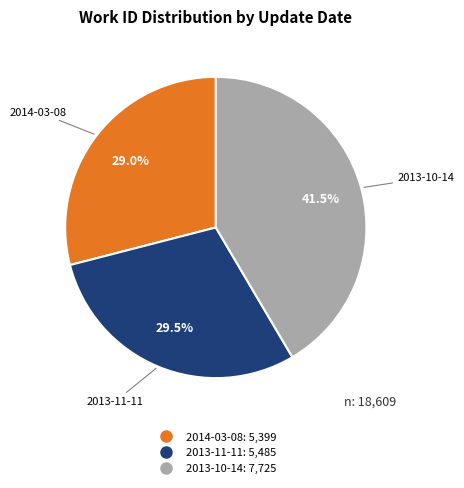

Is there a majority slice in this chart?

No